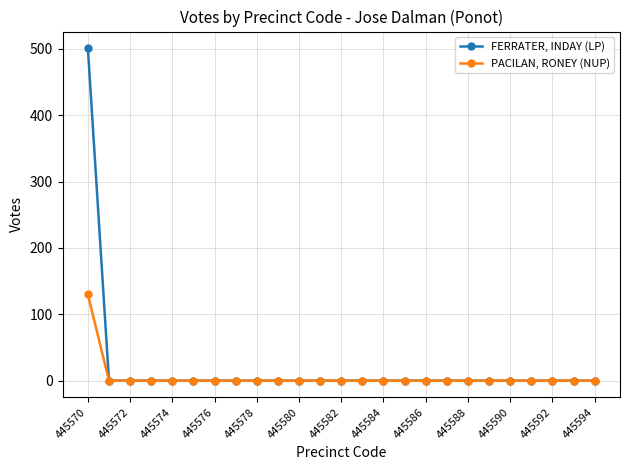

Which series has the widest spread of values?

FERRATER, INDAY (LP)